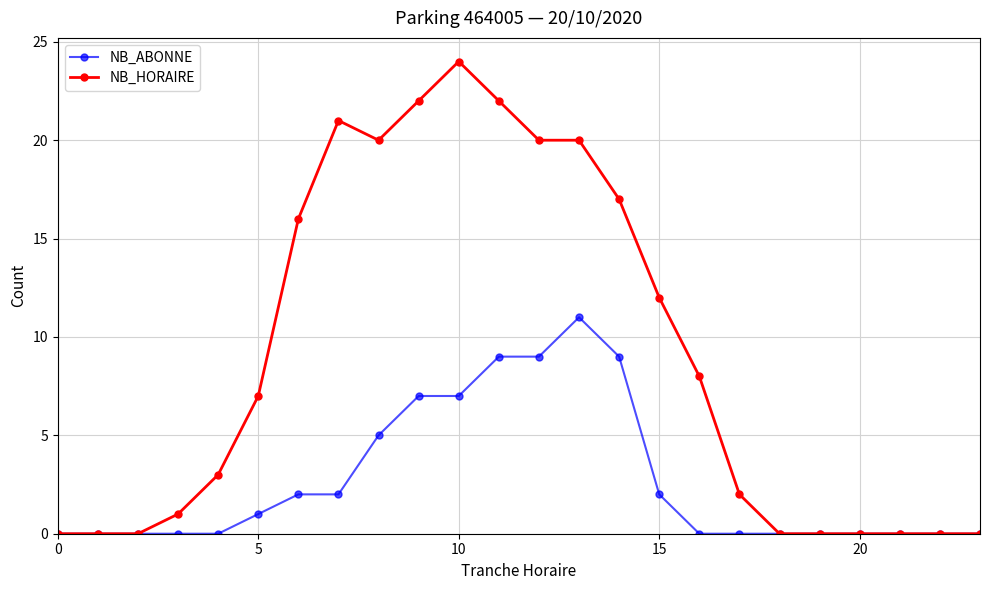

What is the maximum value shown in the chart?

24